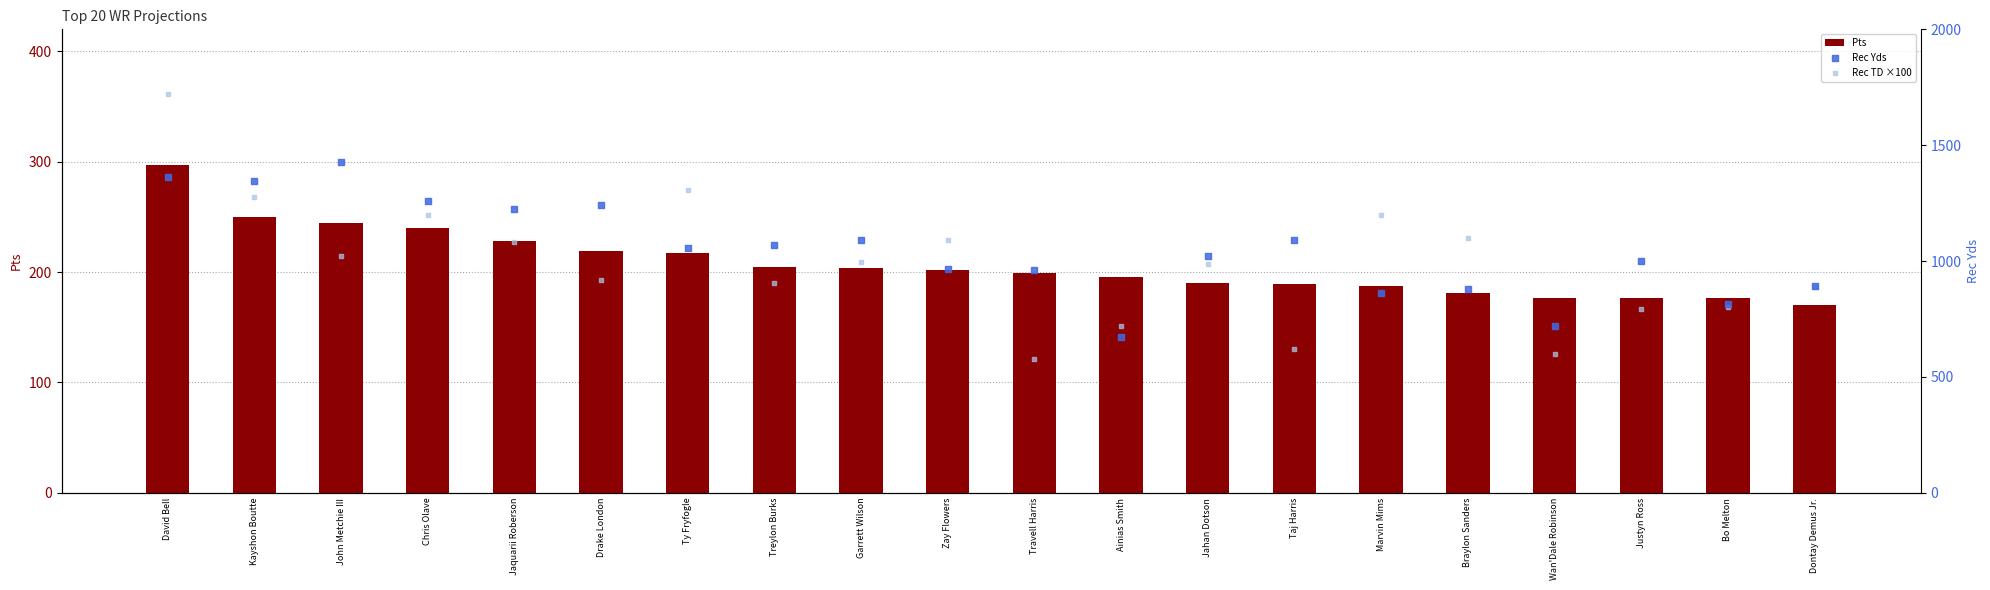

At how many categories does at least one series exceed 1543?

1